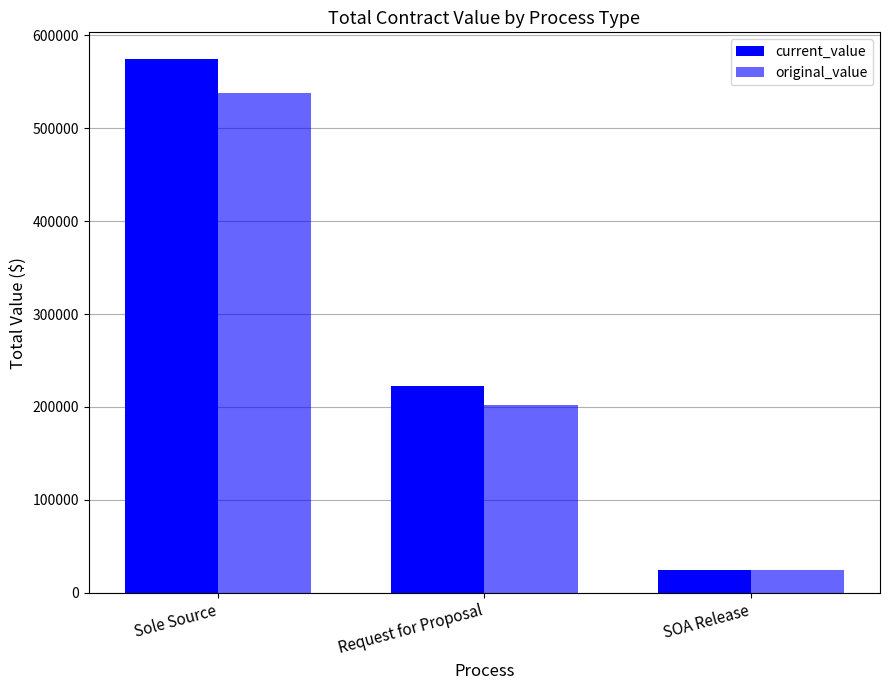

Reading right to left, what are all the values shown in this chart?

current_value: SOA Release=24325.0	Request for Proposal=222708.6	Sole Source=574421.6
original_value: SOA Release=24325.0	Request for Proposal=202428.6	Sole Source=538361.5